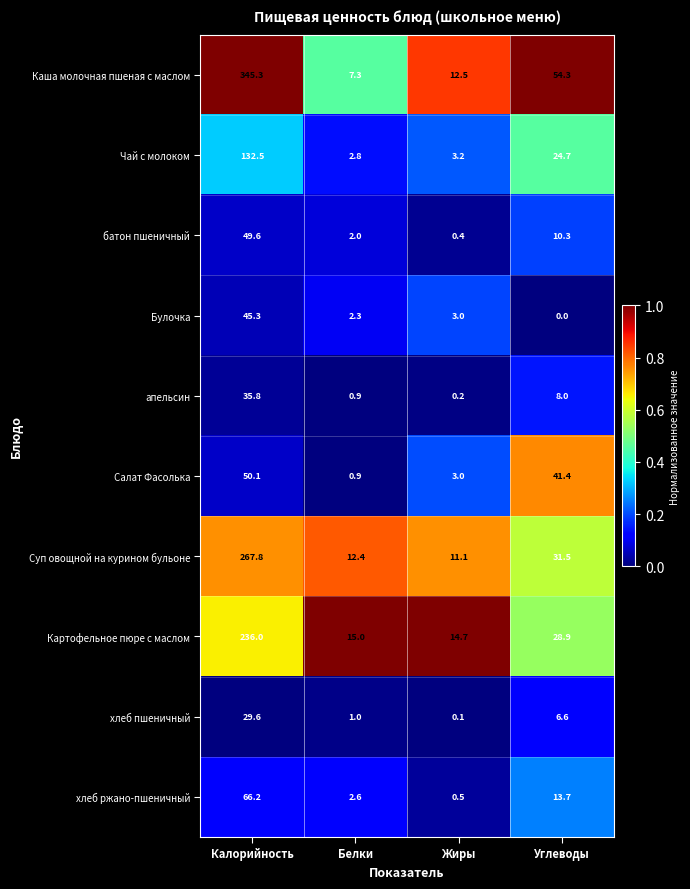

What is the total value across all series at Углеводы?

219.4